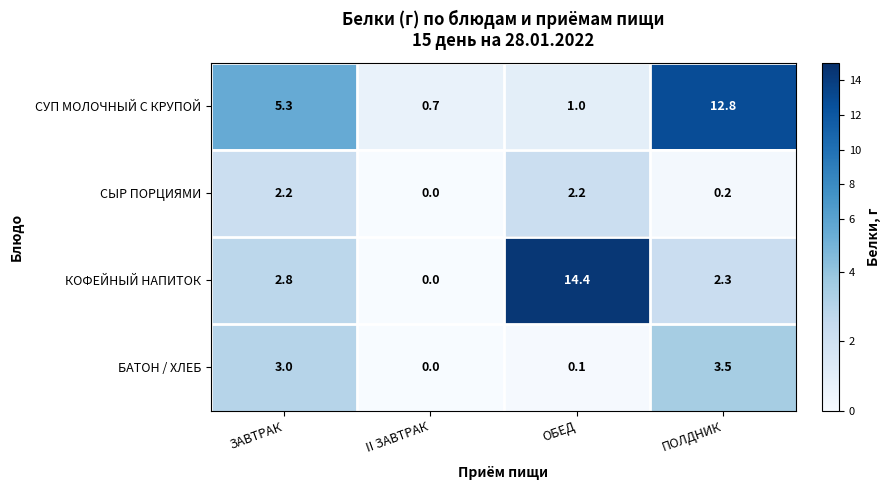

Reading left to right, extract all data points from this chart.

СУП МОЛОЧНЫЙ С КРУПОЙ: ЗАВТРАК=5.3	II ЗАВТРАК=0.7	ОБЕД=1.0	ПОЛДНИК=12.8
СЫР ПОРЦИЯМИ: ЗАВТРАК=2.2	II ЗАВТРАК=0.0	ОБЕД=2.2	ПОЛДНИК=0.2
КОФЕЙНЫЙ НАПИТОК: ЗАВТРАК=2.8	II ЗАВТРАК=0.0	ОБЕД=14.4	ПОЛДНИК=2.3
БАТОН / ХЛЕБ: ЗАВТРАК=3.0	II ЗАВТРАК=0.0	ОБЕД=0.1	ПОЛДНИК=3.5